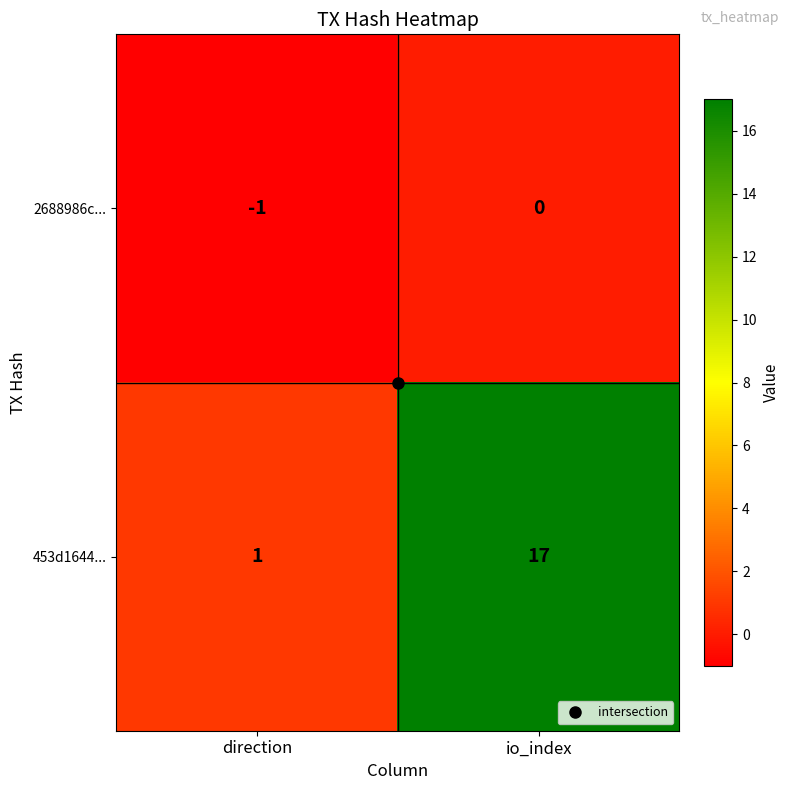

At which category is the sum across all series the highest?

io_index